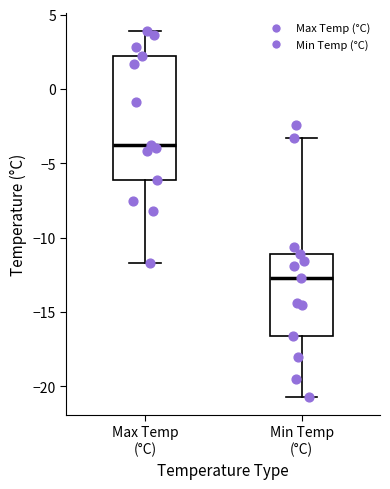

Reading left to right, transcribe this box plot: for each box, give where its median line is, the range the box spans, and where its two whiskers end, as read against the y-axis. The values are not printed on the chart, so give them approximately, as read against the axis.

Max Temp (°C): median -4.0, box -6.0 to 2.0, whiskers -11.5 to 4.0
Min Temp (°C): median -12.5, box -16.5 to -11.0, whiskers -20.5 to -3.5